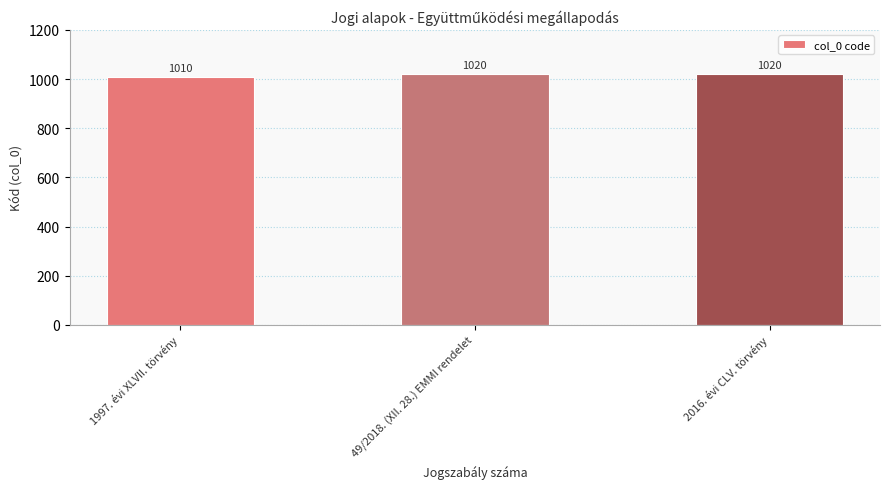

Is it true that the value at 1997. évi XLVII. törvény is 1010?

True